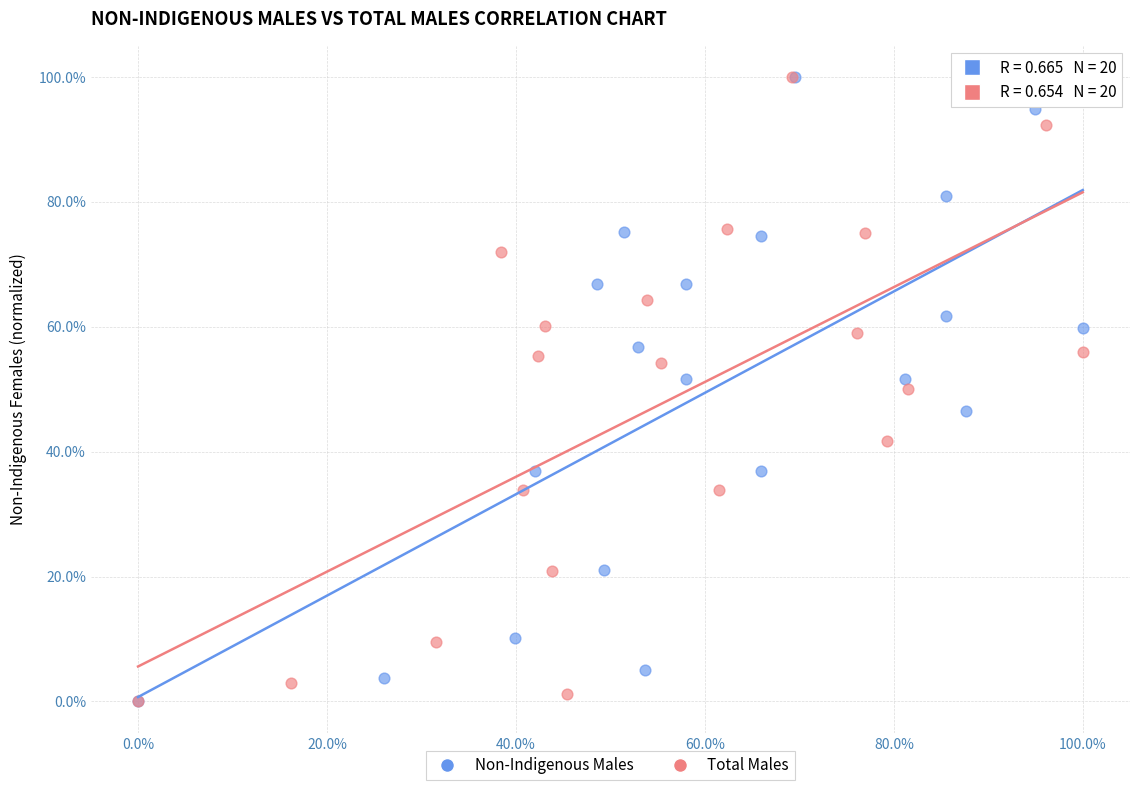

What are all the series names shown in the legend?

Non-Indigenous Males, Total Males